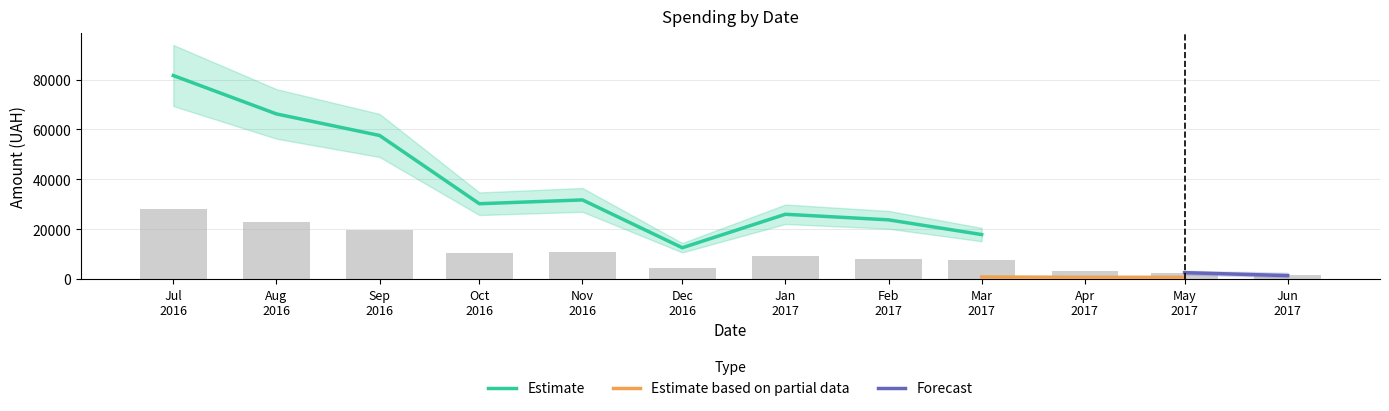

What is the smallest value displayed?

160.0